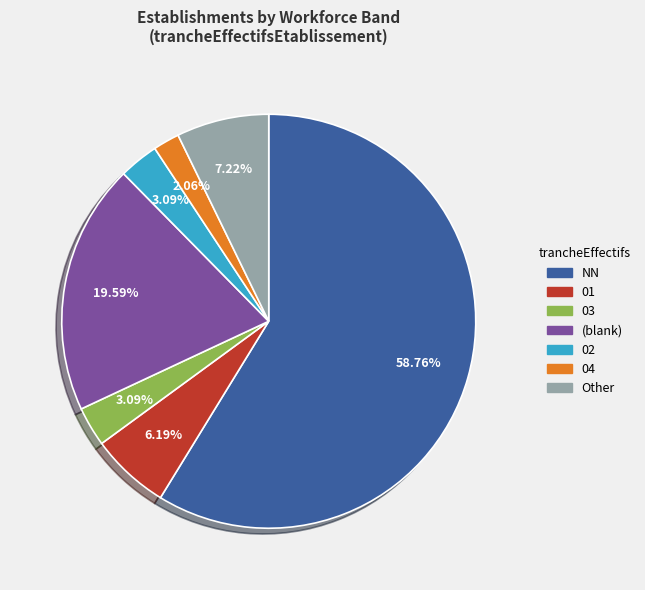

To the nearest percent, what portion does 04 represent?

2%